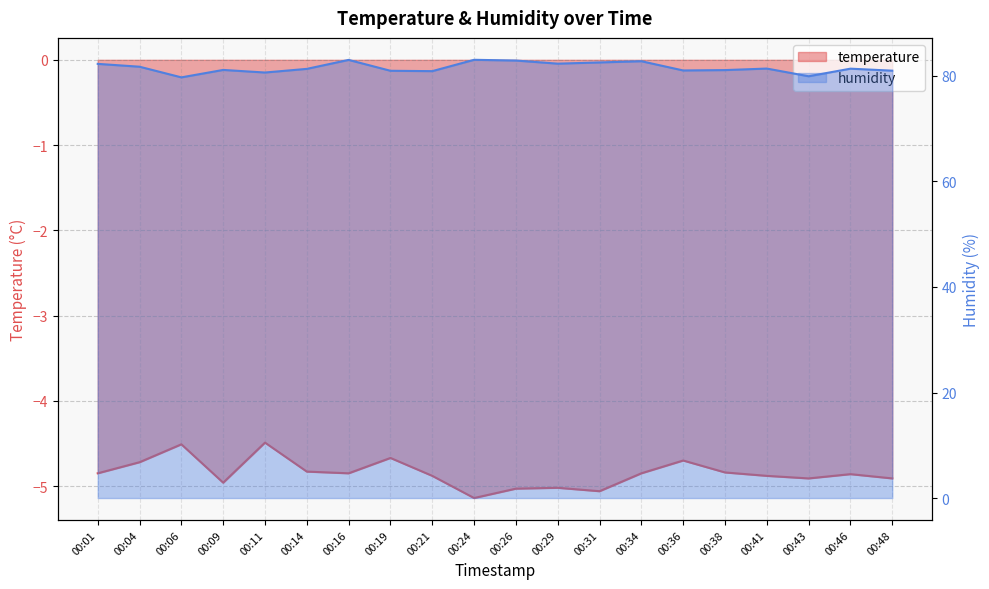

True or false: humidity and temperature cross at least once.

False